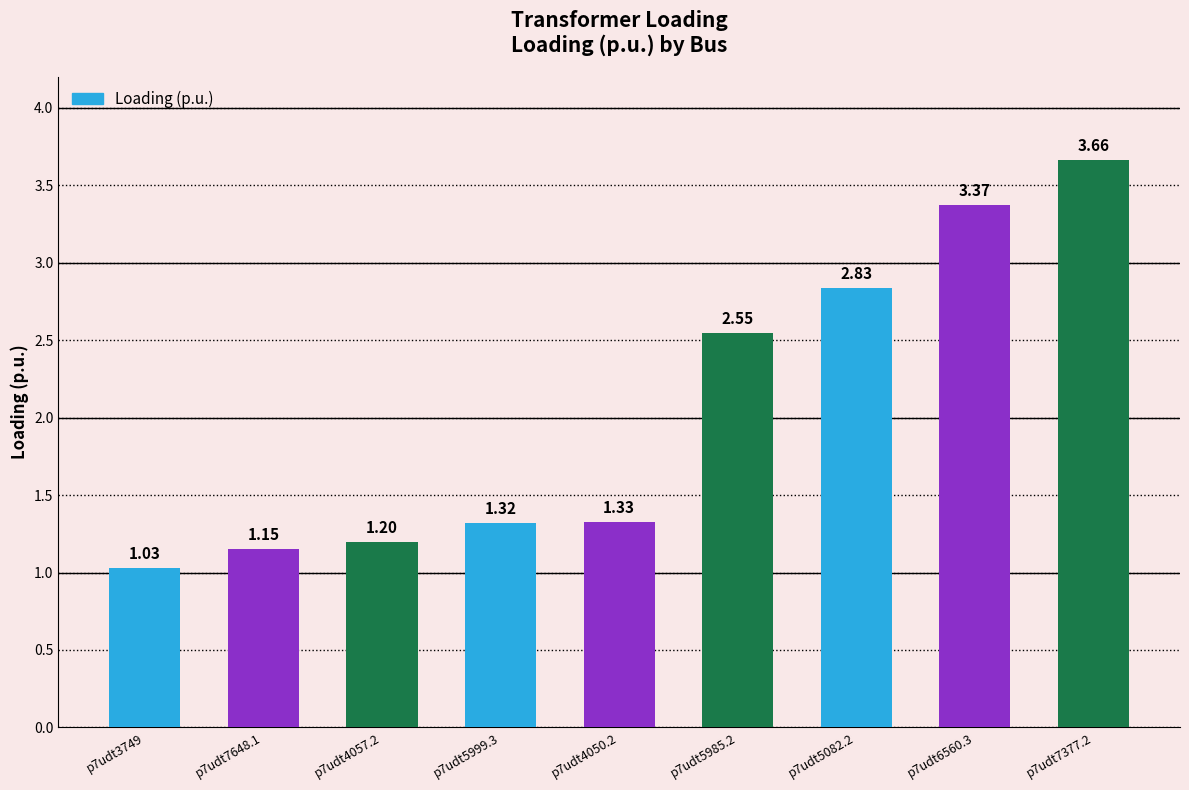

What is the change in value from p7udt7648.1 to p7udt6560.3?

+2.2